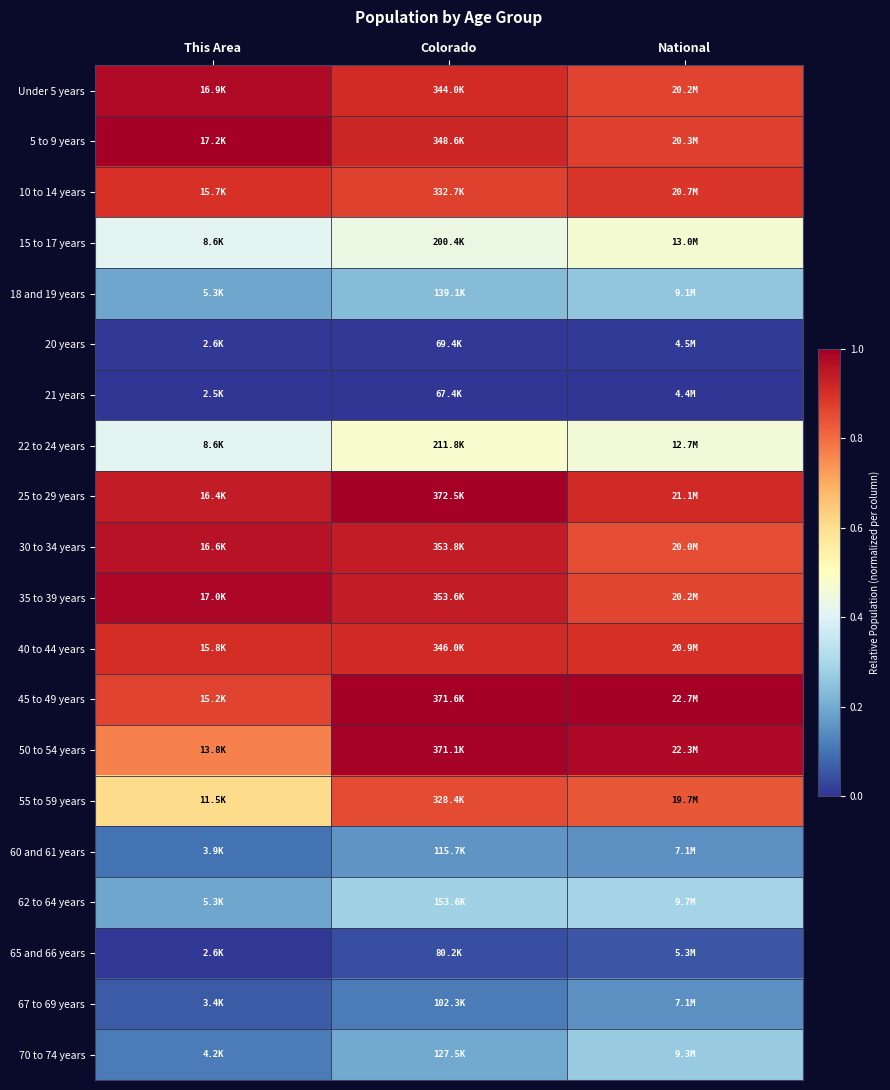

Reading left to right, what are all the values shown in this chart?

Under 5 years: This Area=1.0	Colorado=0.9	National=0.9
5 to 9 years: This Area=1.0	Colorado=0.9	National=0.9
10 to 14 years: This Area=0.9	Colorado=0.9	National=0.9
15 to 17 years: This Area=0.4	Colorado=0.4	National=0.5
18 and 19 years: This Area=0.2	Colorado=0.2	National=0.3
20 years: This Area=0.0	Colorado=0.0	National=0.0
21 years: This Area=0.0	Colorado=0.0	National=0.0
22 to 24 years: This Area=0.4	Colorado=0.5	National=0.5
25 to 29 years: This Area=0.9	Colorado=1.0	National=0.9
30 to 34 years: This Area=1.0	Colorado=0.9	National=0.9
35 to 39 years: This Area=1.0	Colorado=0.9	National=0.9
40 to 44 years: This Area=0.9	Colorado=0.9	National=0.9
45 to 49 years: This Area=0.9	Colorado=1.0	National=1.0
50 to 54 years: This Area=0.8	Colorado=1.0	National=1.0
55 to 59 years: This Area=0.6	Colorado=0.9	National=0.8
60 and 61 years: This Area=0.1	Colorado=0.2	National=0.2
62 to 64 years: This Area=0.2	Colorado=0.3	National=0.3
65 and 66 years: This Area=0.0	Colorado=0.0	National=0.1
67 to 69 years: This Area=0.1	Colorado=0.1	National=0.2
70 to 74 years: This Area=0.1	Colorado=0.2	National=0.3